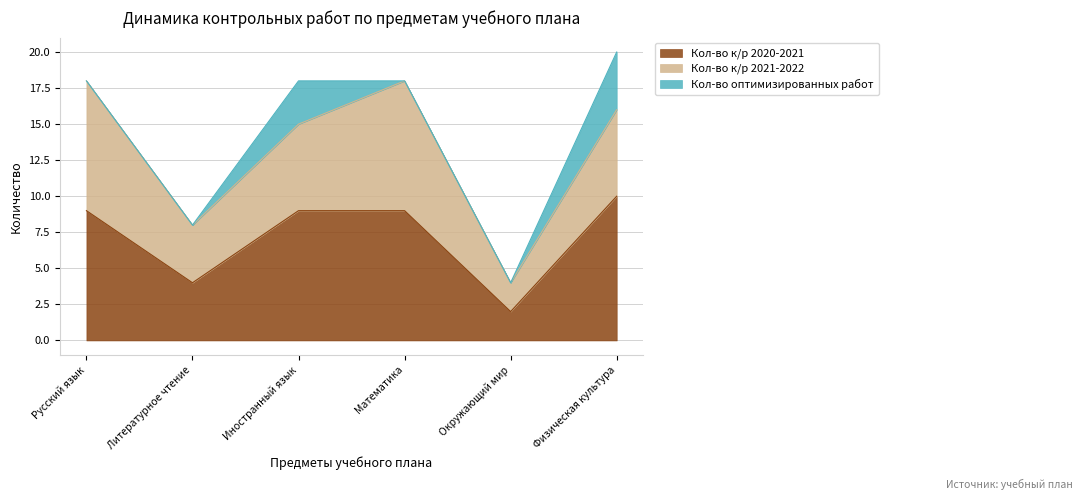

Where does the Кол-во к/р 2021-2022 series first go above 6?

Русский язык